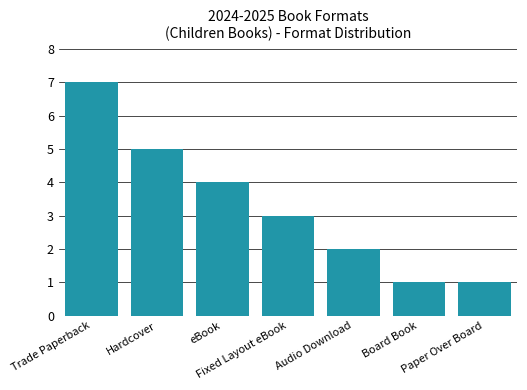

What is the minimum value shown in the chart?

1